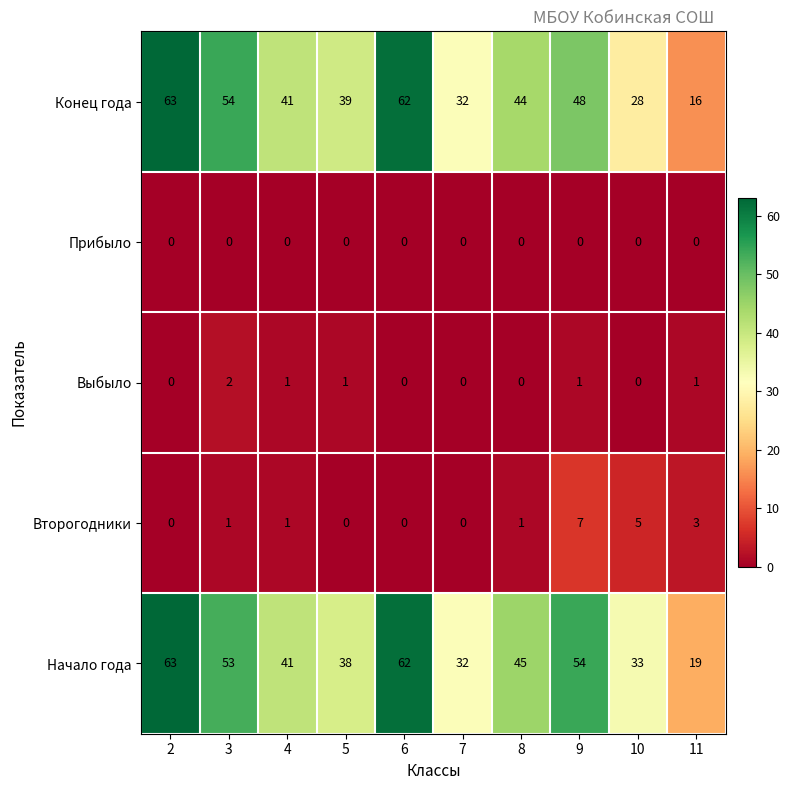

Which series has the largest range (max minus min)?

Конец года